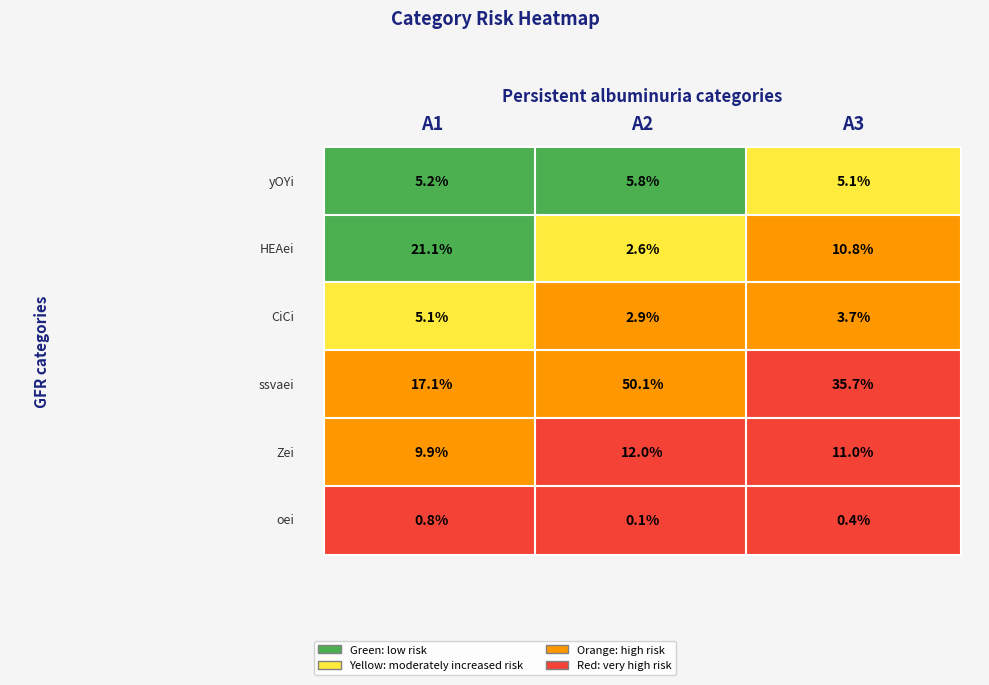

How many data points in Zei are less than 11?

1